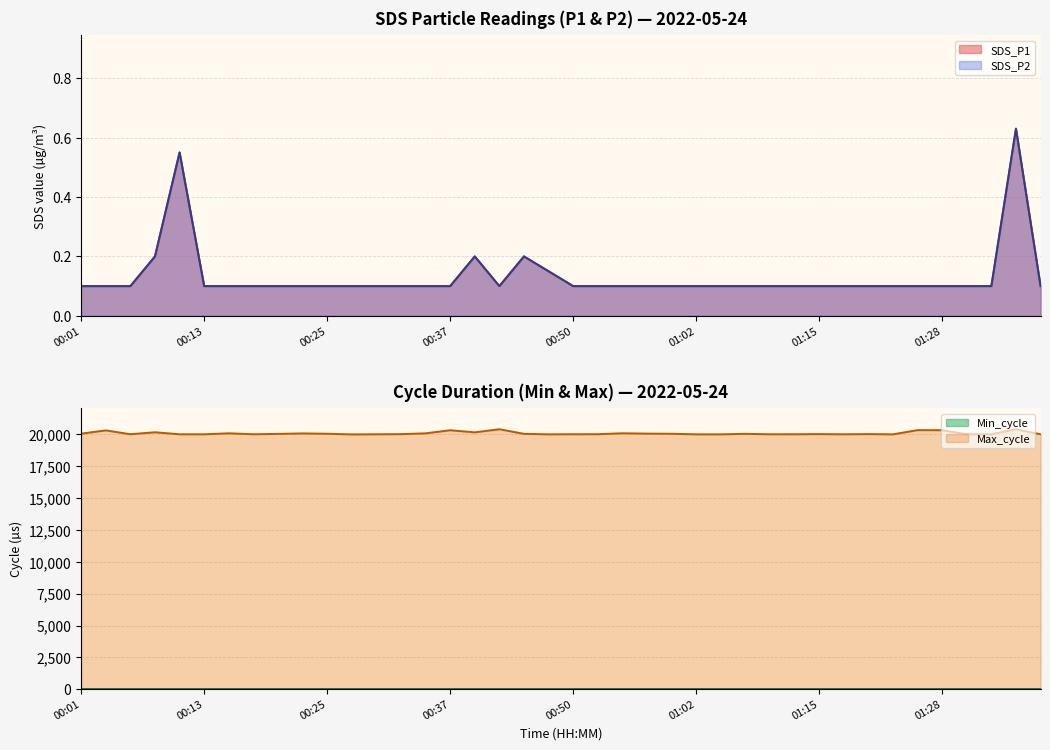

What is the minimum value for SDS_P1?

0.1